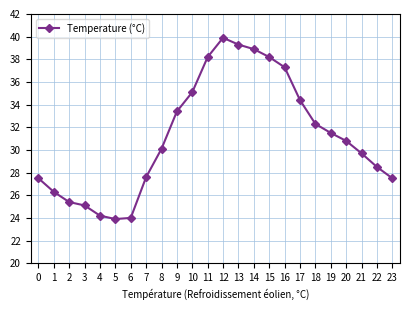

What is the value of the 9th point from the left?

30.1